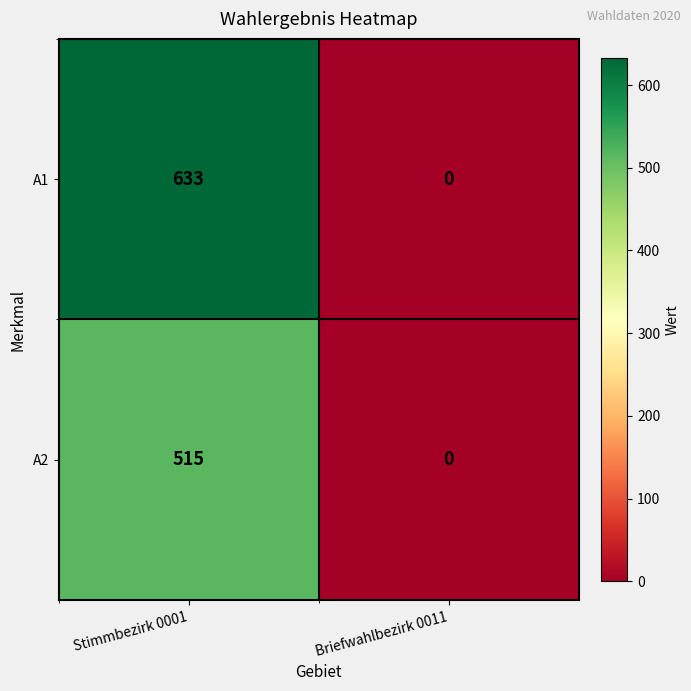

Reading left to right, what are all the values shown in this chart?

A1: 633	0
A2: 515	0